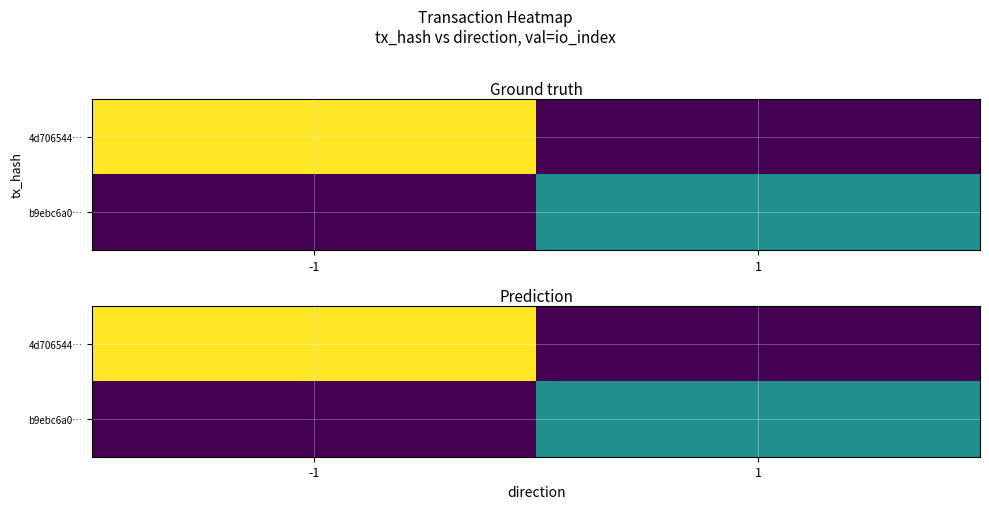

Which series has the largest range (max minus min)?

4d706544…